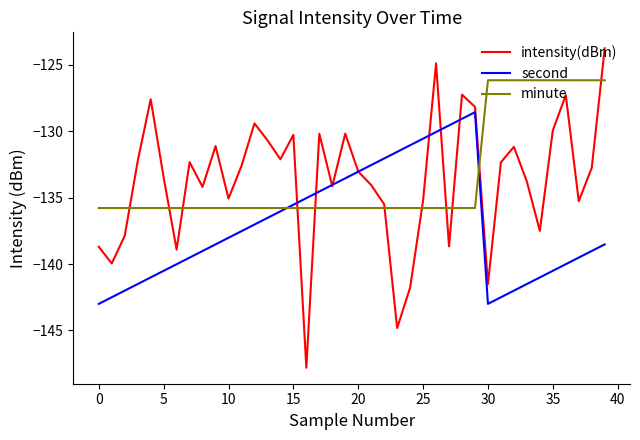

Which series ends up on top after the final intersection of minute and second?

minute